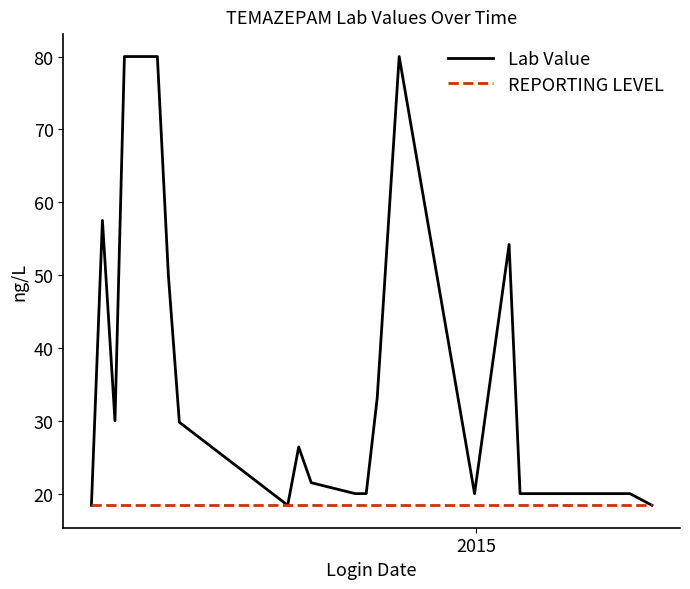

Which series has the largest range (max minus min)?

Lab Value